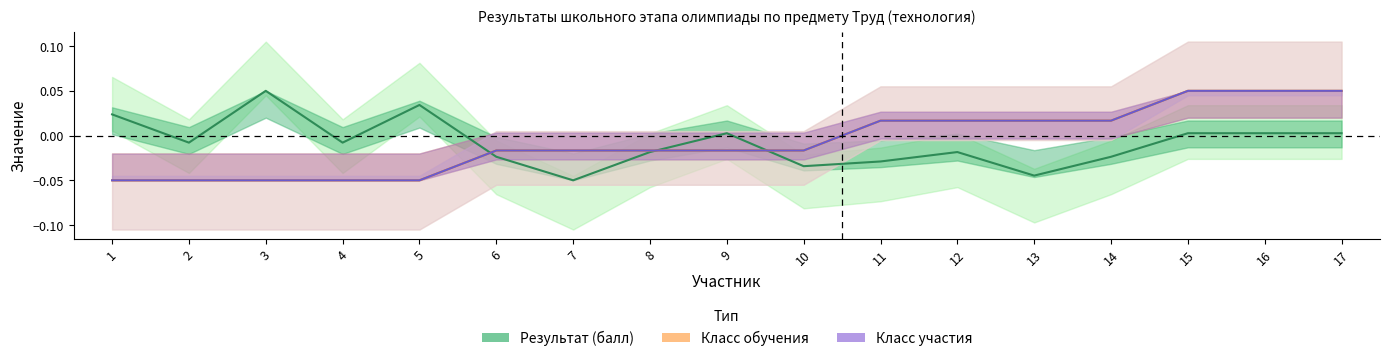

True or false: Результат (балл) has more than 2 points higher than both neighbors.

True